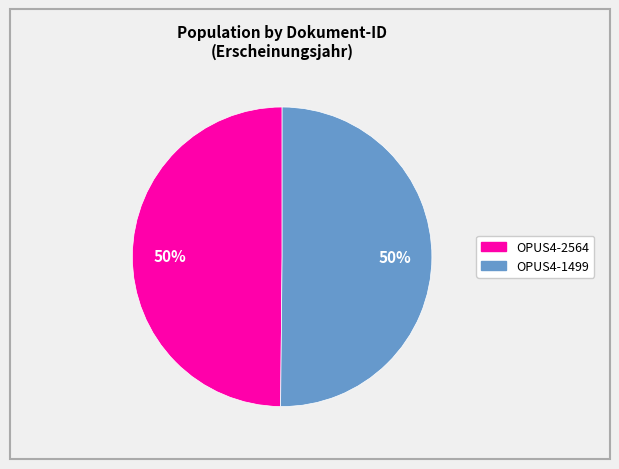

The OPUS4-2564 slice represents 50% of the pie. True or false?

True